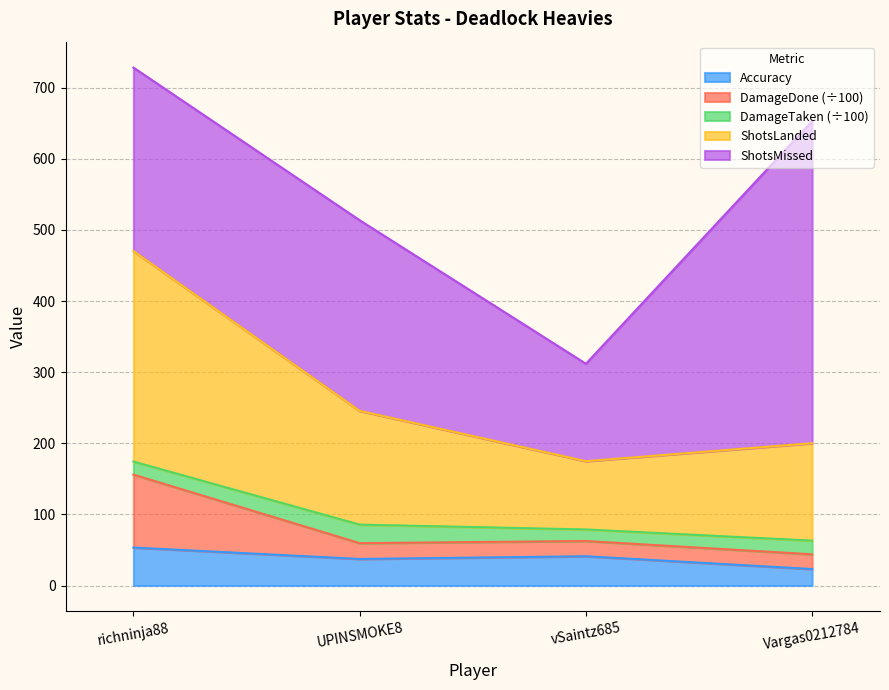

What is the label of the 4th point from the right?

richninja88